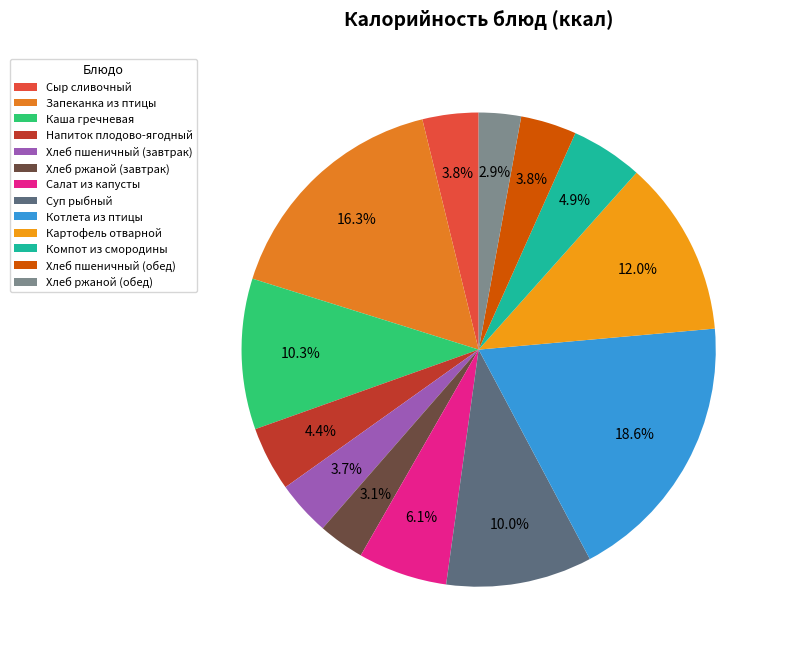

How many slices are in this pie chart?

13